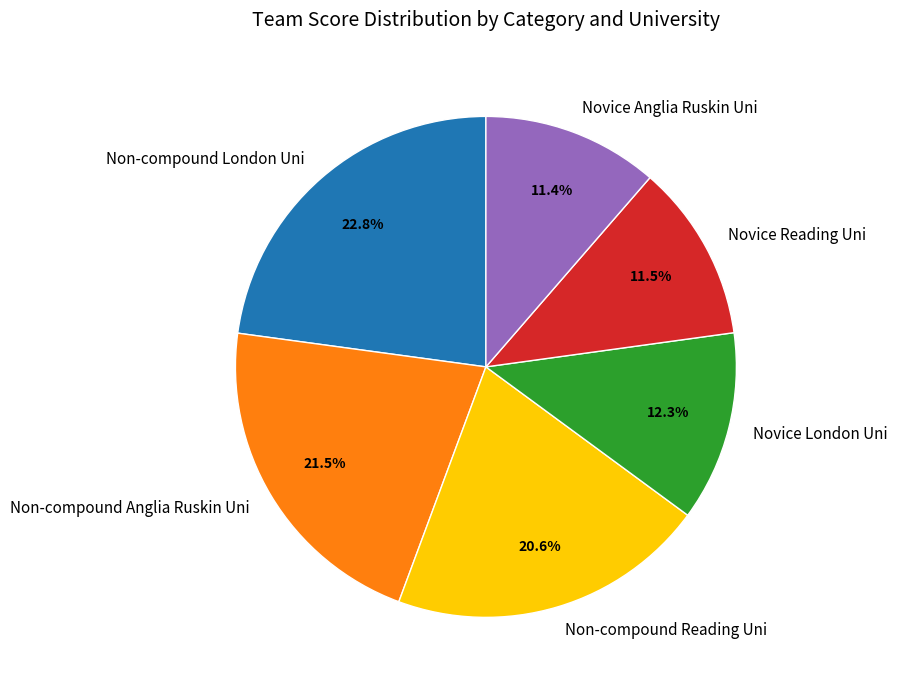

Which slice is the largest?

Non-compound London Uni